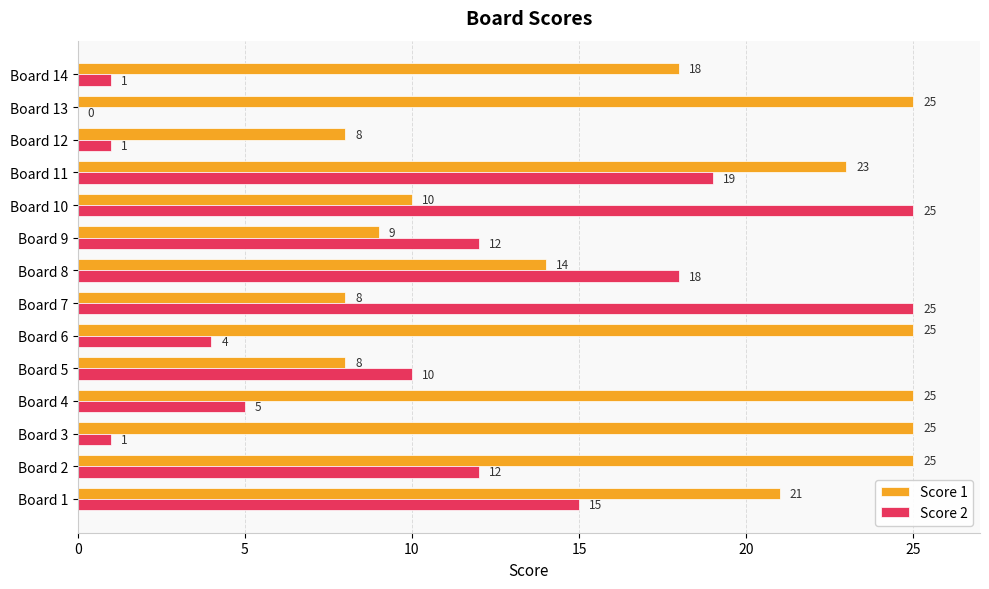

What is the total value across all series at Board 2?

37